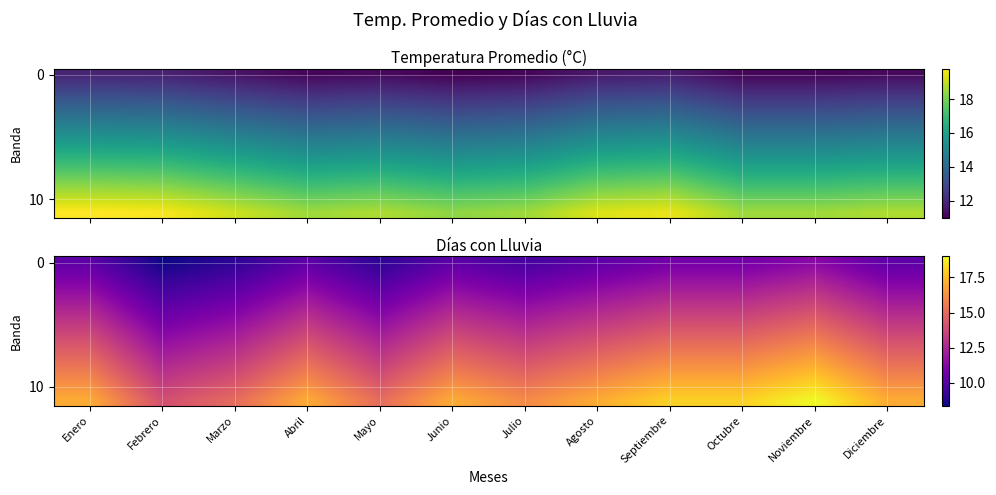

What is the smallest value displayed?

8.4